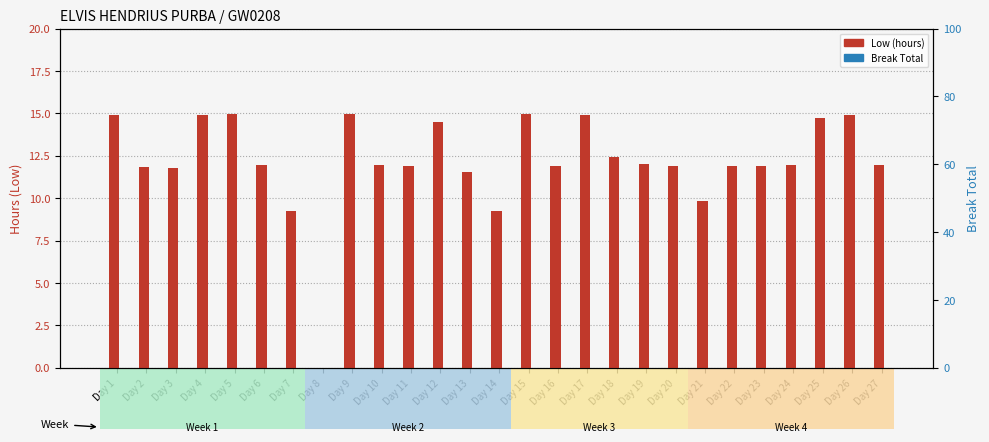

Reading right to left, transcribe all the data shown in this chart.

Low (hours): 11.9	14.9	14.7	12.0	11.9	11.9	9.9	11.9	12.0	12.4	14.9	11.9	15.0	9.2	11.6	14.5	11.9	11.9	14.9	0.0	9.2	12.0	14.9	14.9	11.8	11.8	14.9
Break Total: 0.0	0.0	0.0	0.0	0.0	0.0	0.0	0.0	0.0	0.0	0.0	0.0	0.0	0.0	0.0	0.0	0.0	0.0	0.0	0.0	0.0	0.0	0.0	0.0	0.0	0.0	0.0